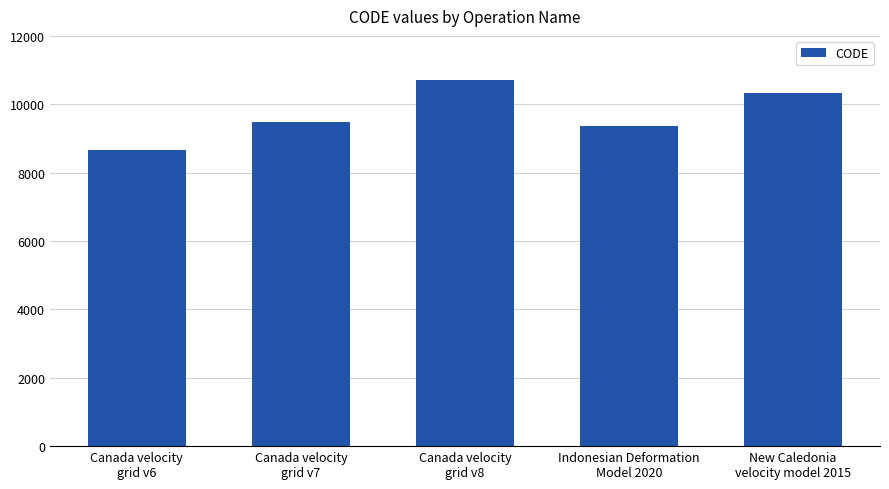

Reading left to right, list all the values displayed in this chart.

8676	9483	10707	9375	10323